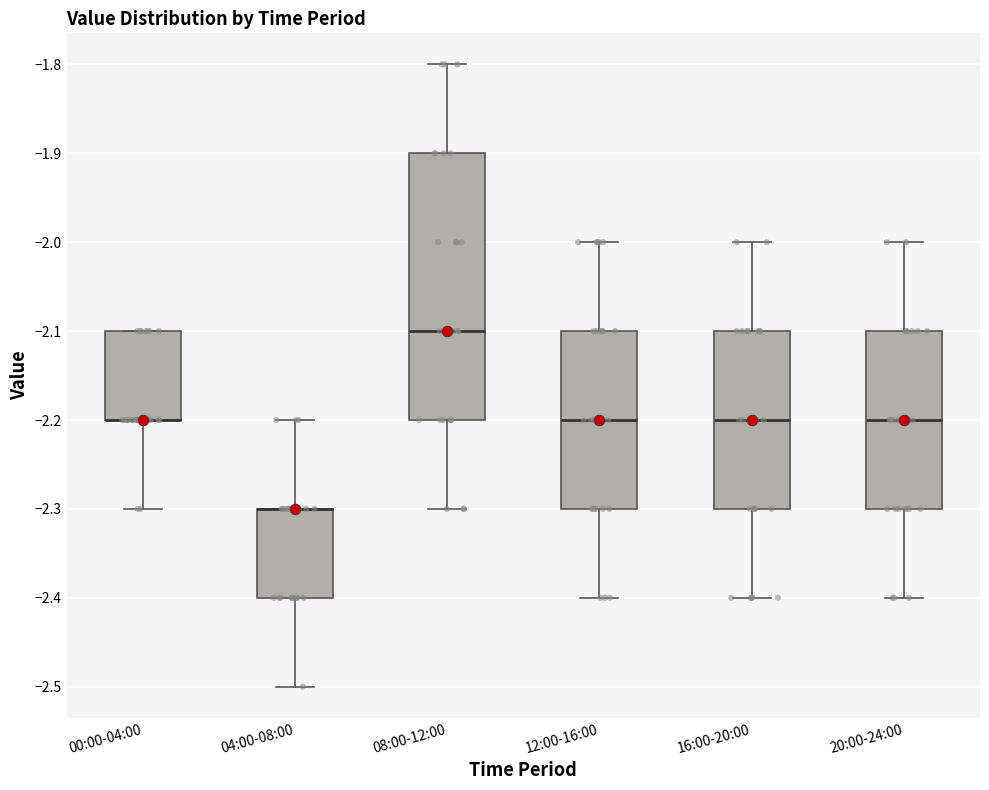

Where does the upper whisker of the box for 16:00-20:00 end on the y-axis? The values are not printed on the chart, so give them approximately, as read against the axis.

-2.0